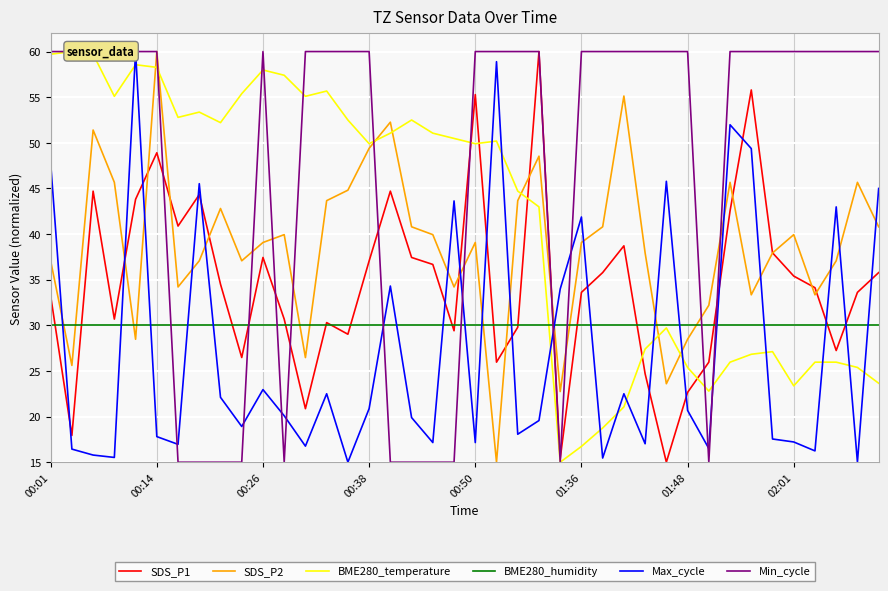

What is the smallest value displayed?

15.0